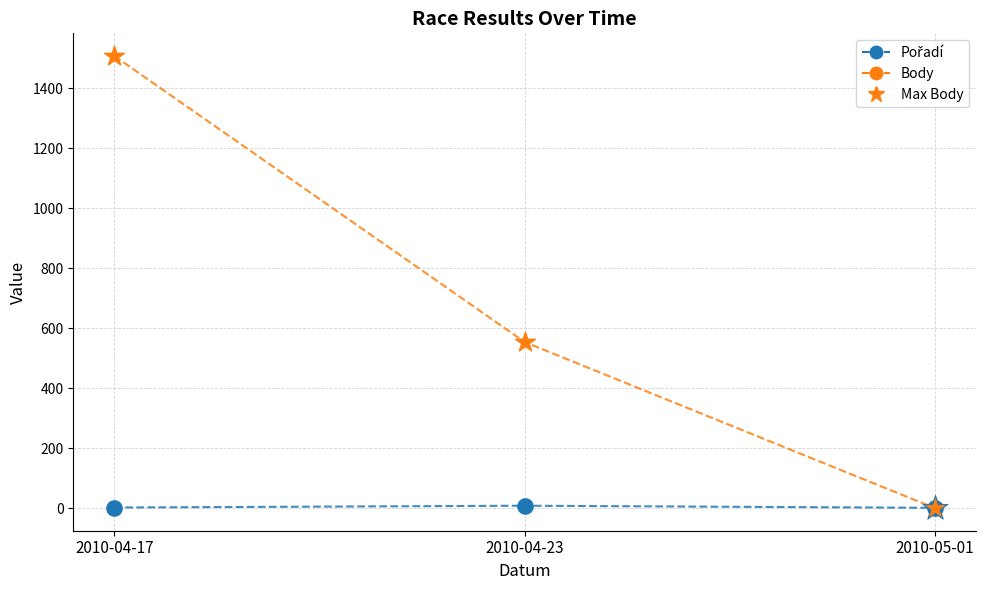

At which category is the sum across all series the highest?

2010-04-17